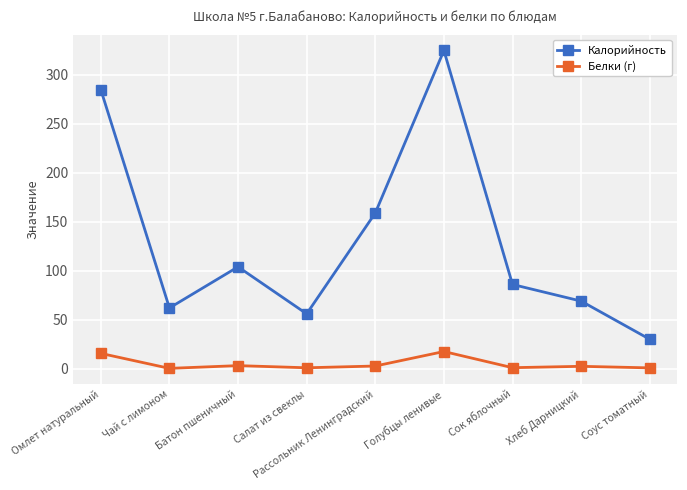

True or false: Белки (г) and Калорийность intersect in this chart.

False